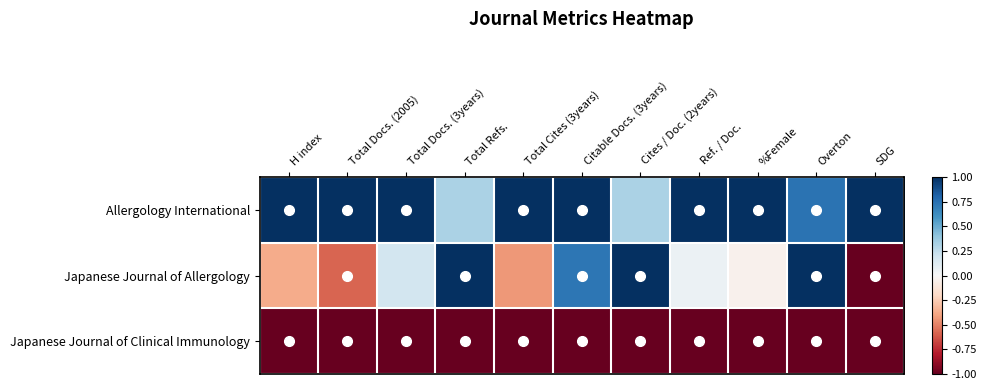

What is the minimum value shown in the chart?

-1.0